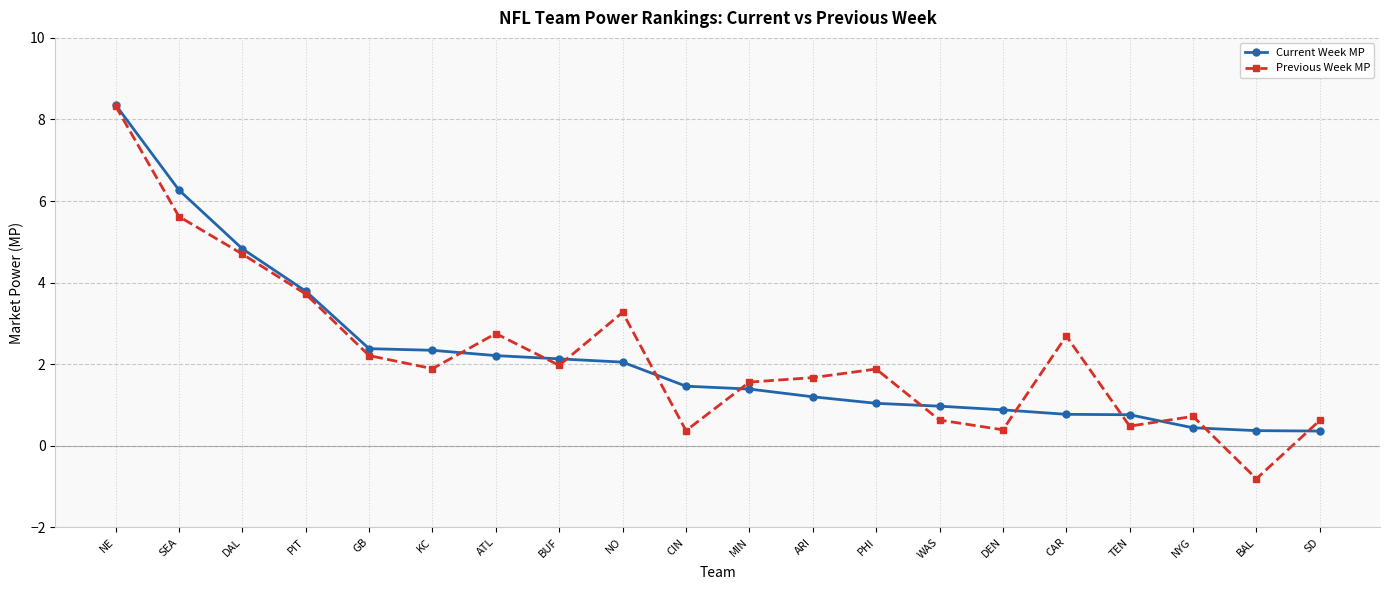

Is it true that Current Week MP equals 1.3 at NO?

False